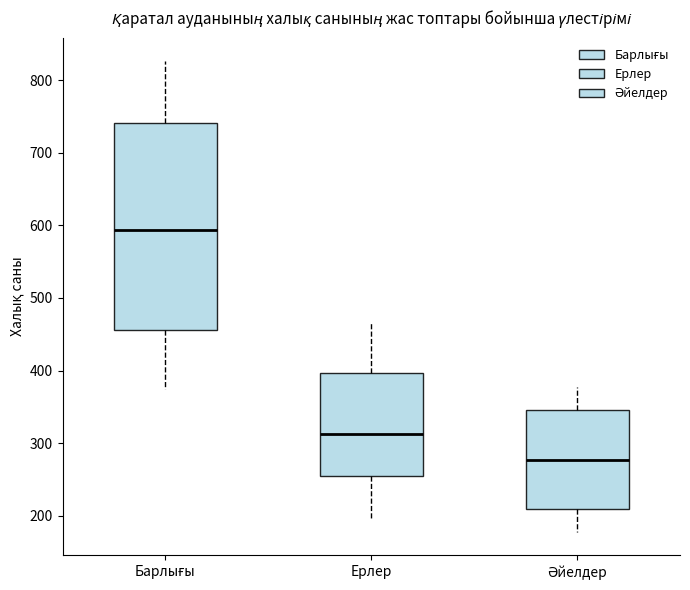

Reading left to right, read every box against the y-axis: the position of its median line, the range the box covers, and the ends of its whiskers. The values are not printed on the chart, so give them approximately, as read against the axis.

Барлығы: median 590, box 460 to 740, whiskers 370 to 830
Ерлер: median 310, box 260 to 400, whiskers 200 to 470
Әйелдер: median 280, box 210 to 350, whiskers 180 to 380